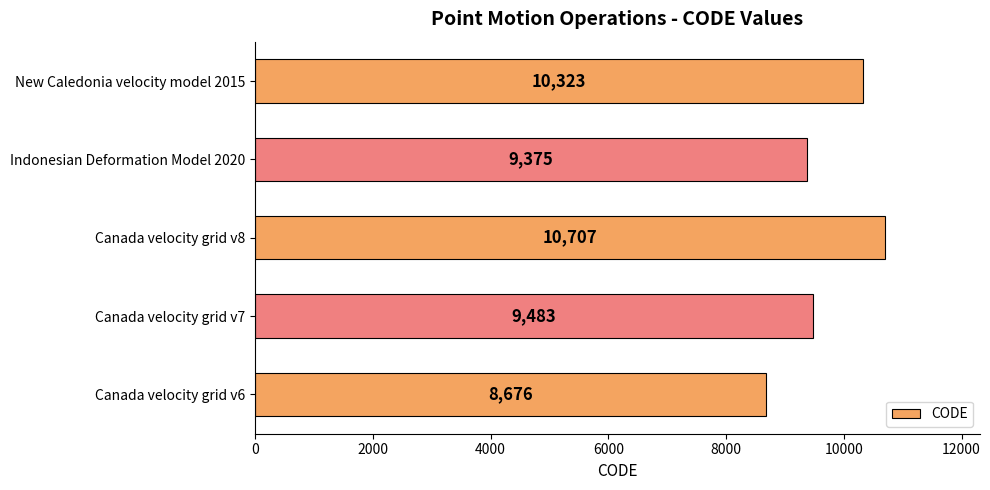

Does the chart contain any negative values?

No